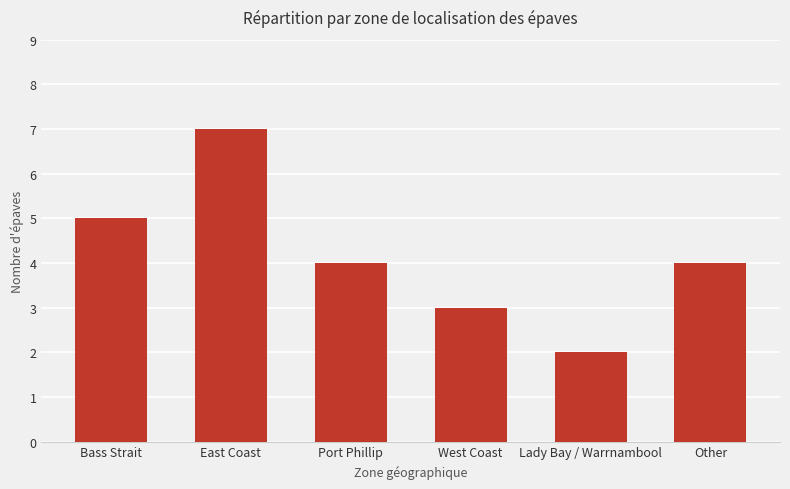

What is the smallest value displayed?

2